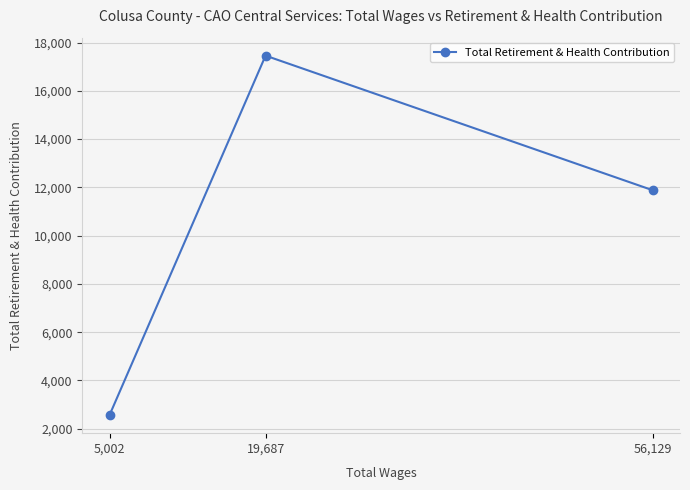

Is it true that the value at 5,002 is 2558?

True